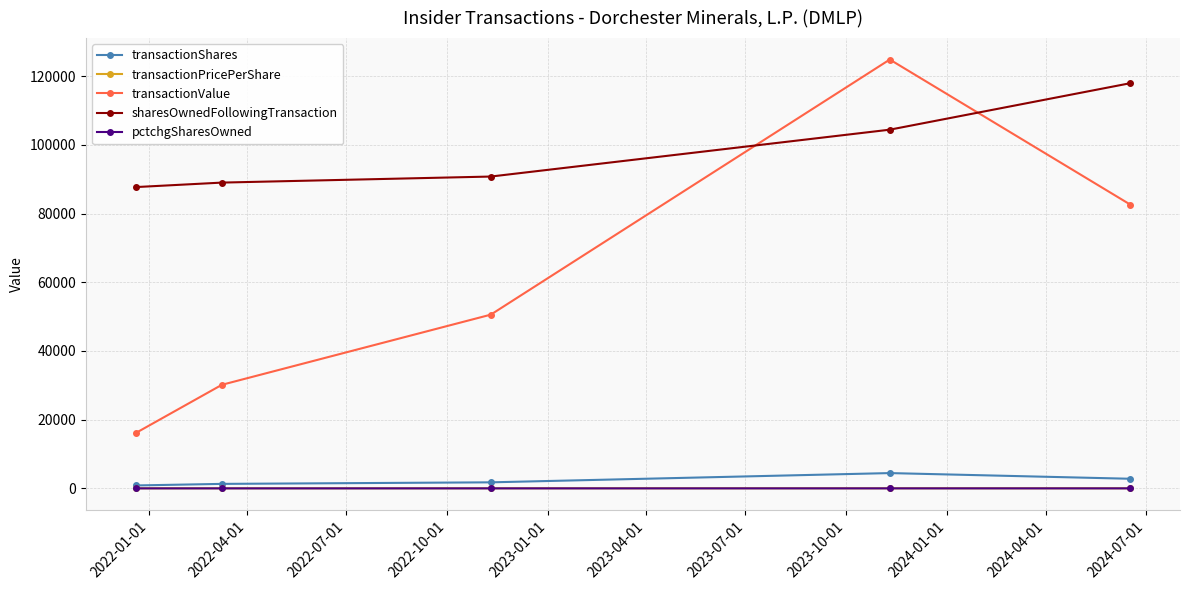

Which series has the widest spread of values?

transactionValue